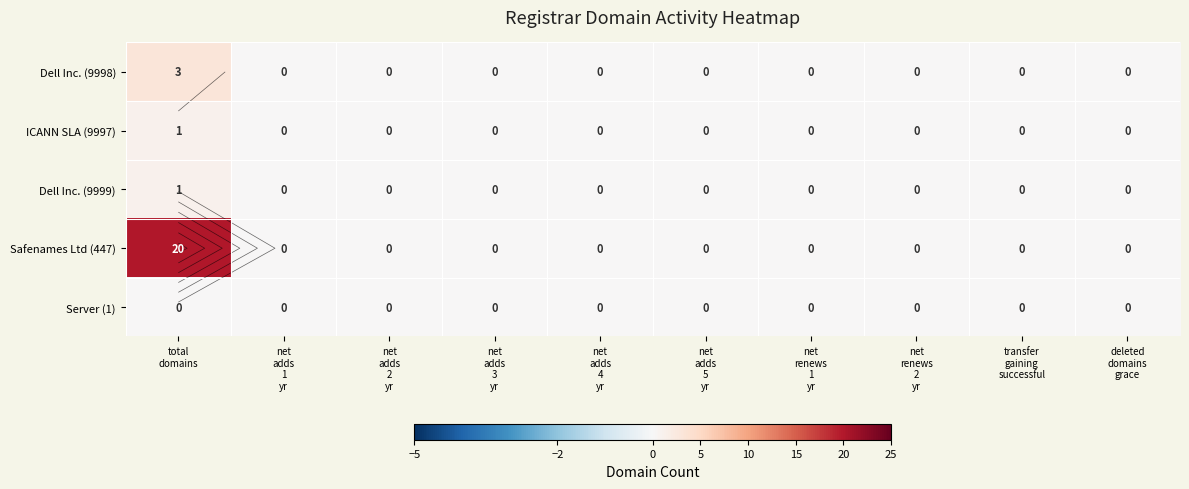

At which category is the sum across all series the highest?

total
domains